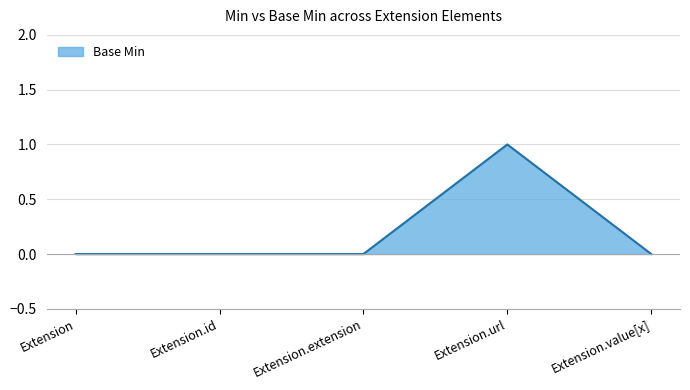

Count the number of data series in this chart.

1